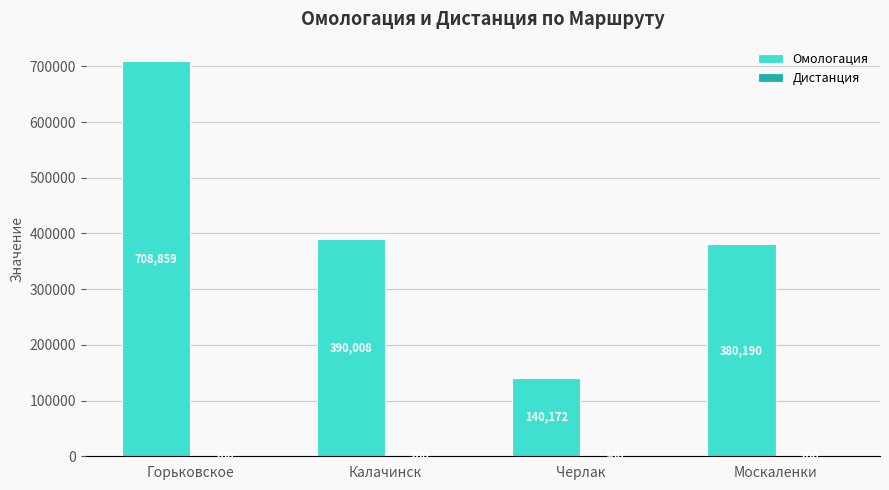

Read the Омологация value at Черлак, to the nearest 10.

140170